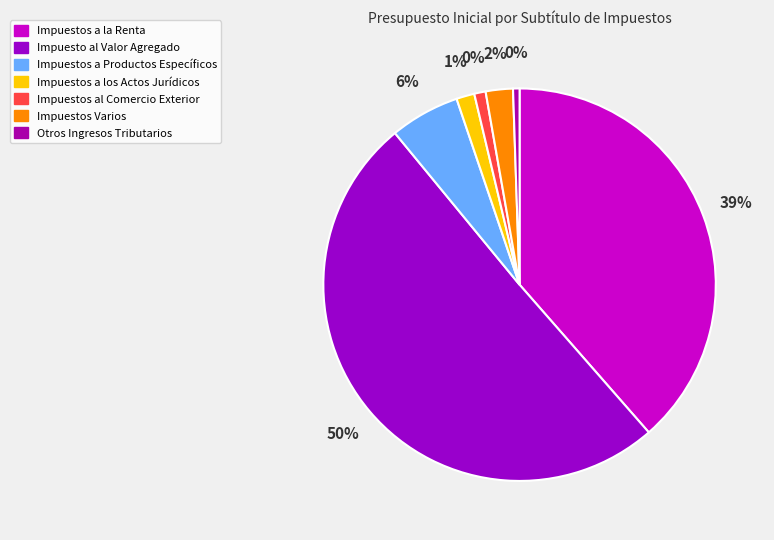

Which slice represents more than half of the pie?

Impuesto al Valor Agregado